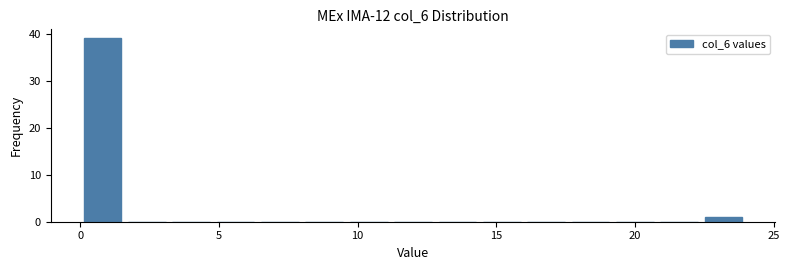

Read against the x-axis, roughly where is the centre of the tallest bar?

1.0